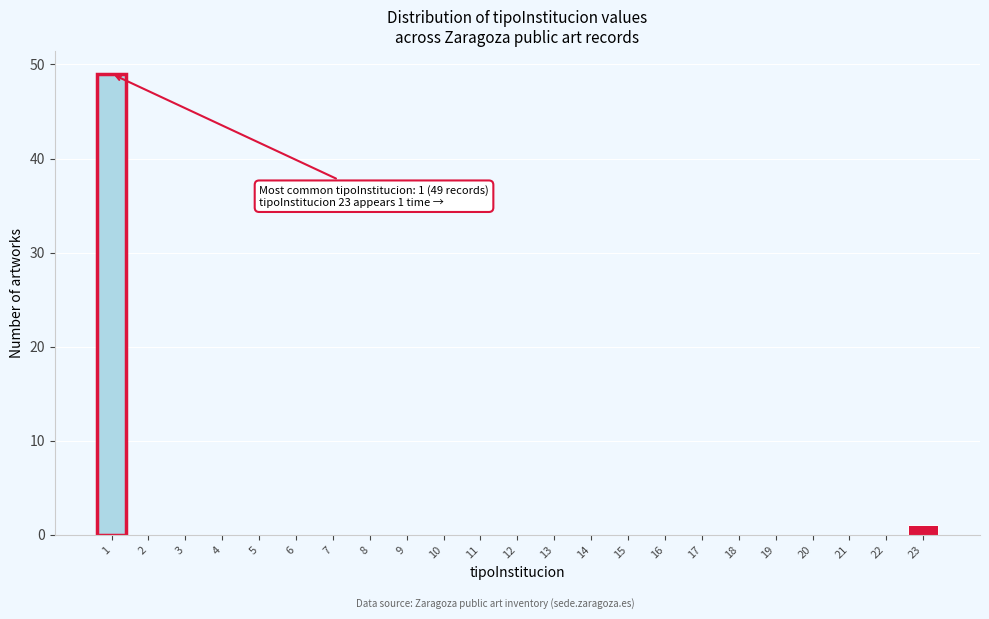

Over which range of the x-axis is the bar tallest?

0.5 to 1.5